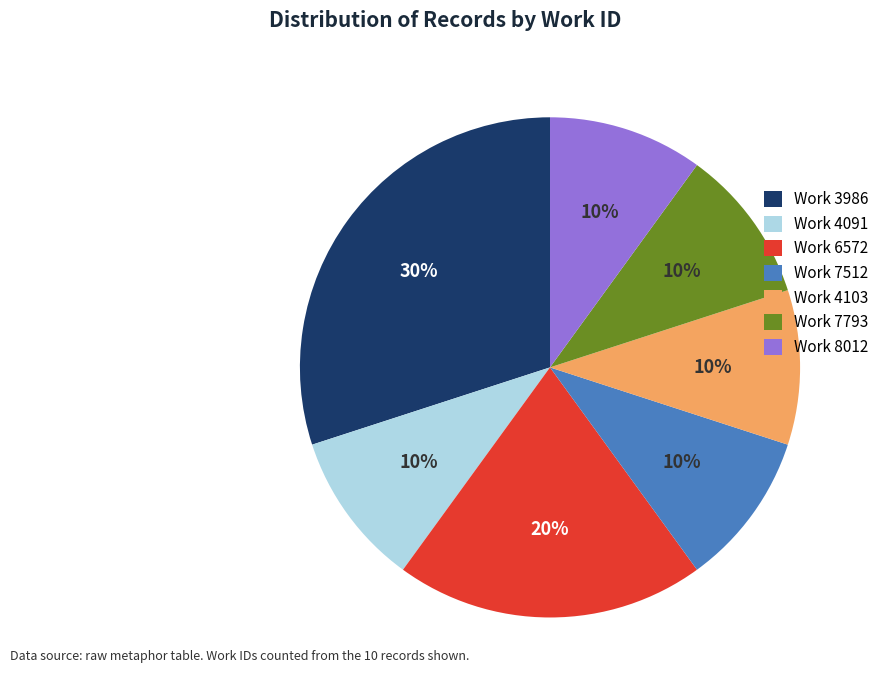

What percentage is the Work 4103 slice, to the nearest percent?

10%